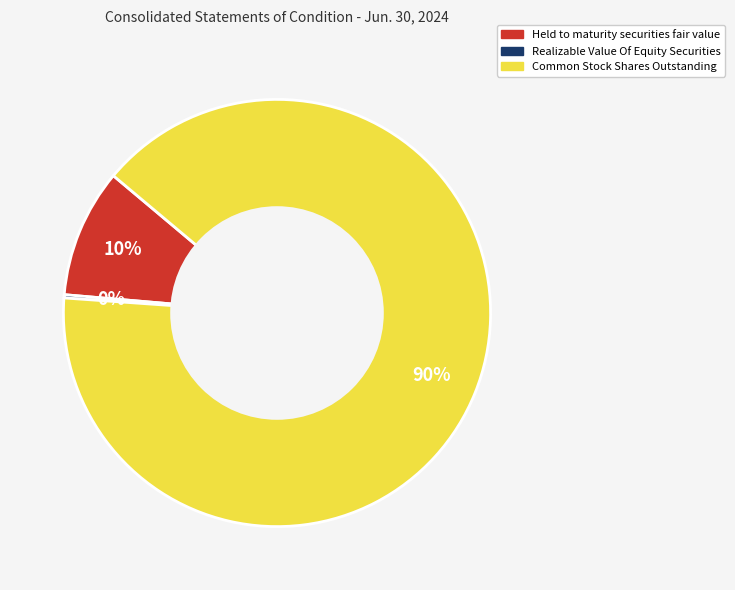

To the nearest percent, what portion does Common Stock Shares Outstanding represent?

90%